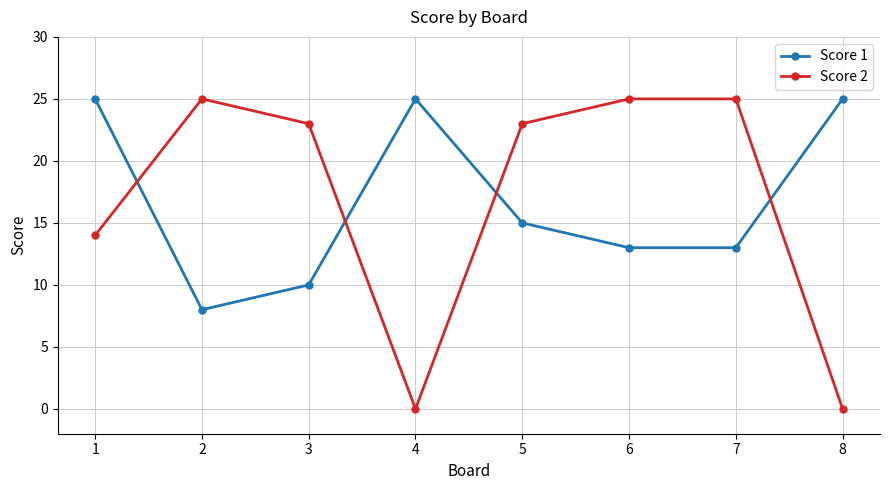

Reading right to left, what are all the values shown in this chart?

Score 1: 25	13	13	15	25	10	8	25
Score 2: 0	25	25	23	0	23	25	14